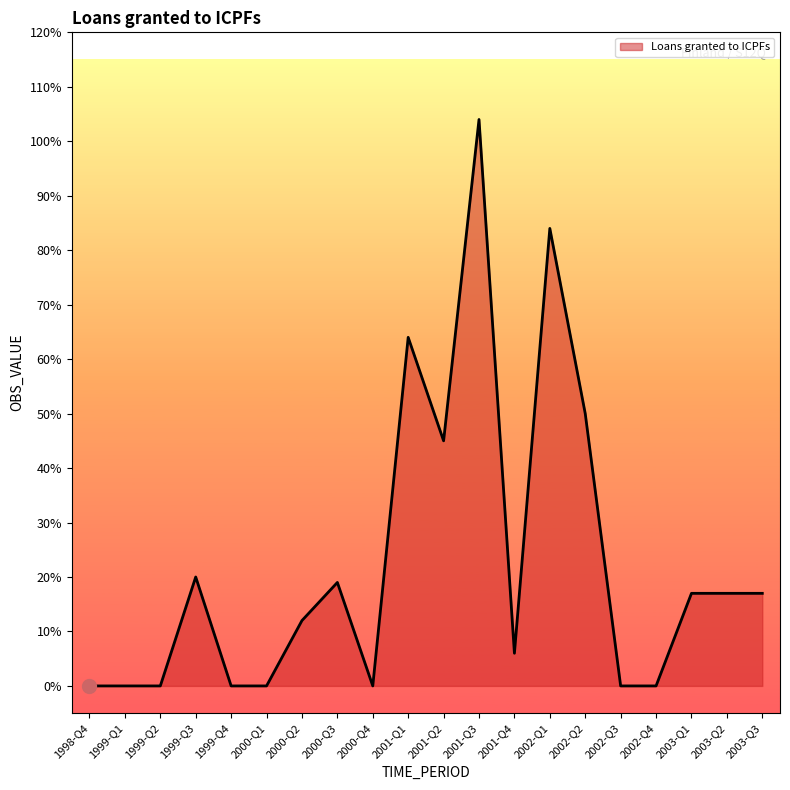

What is the average value?

23